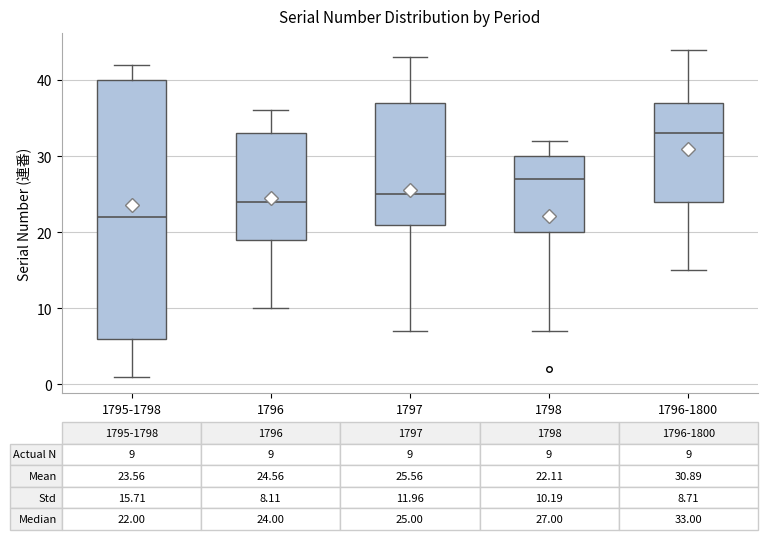

Which box is the tallest, from its lower edge to its upper edge?

1795-1798